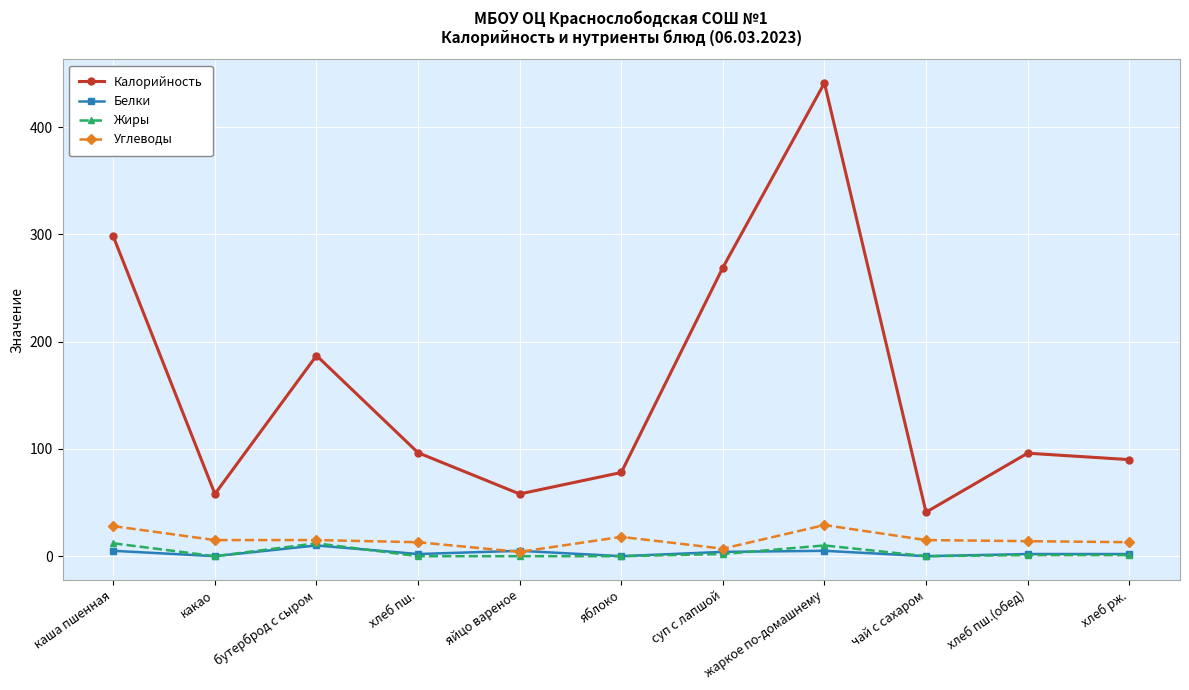

Between хлеб пш. and чай с сахаром, which series saw the biggest shift?

Калорийность